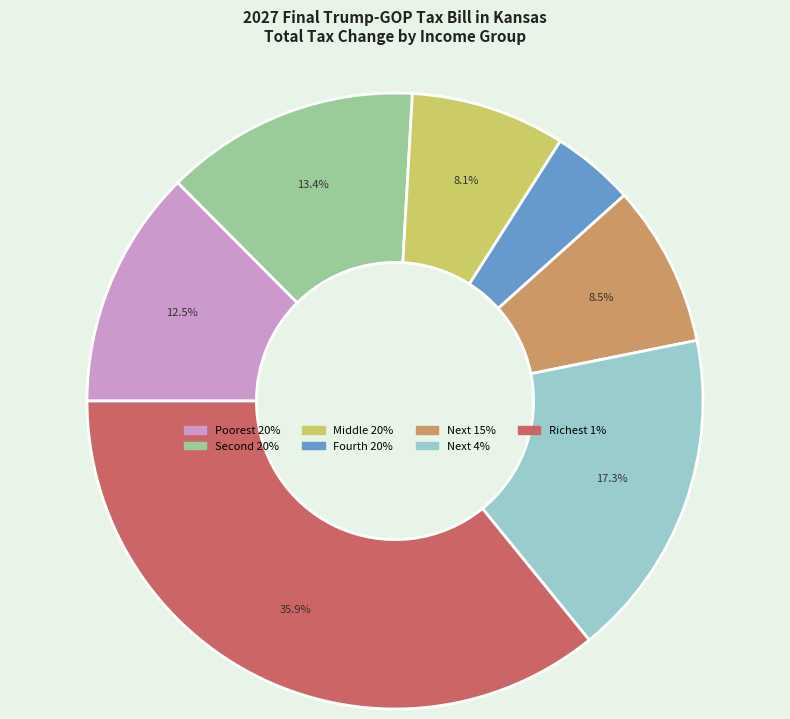

To the nearest percent, what portion does Fourth 20% represent?

4%